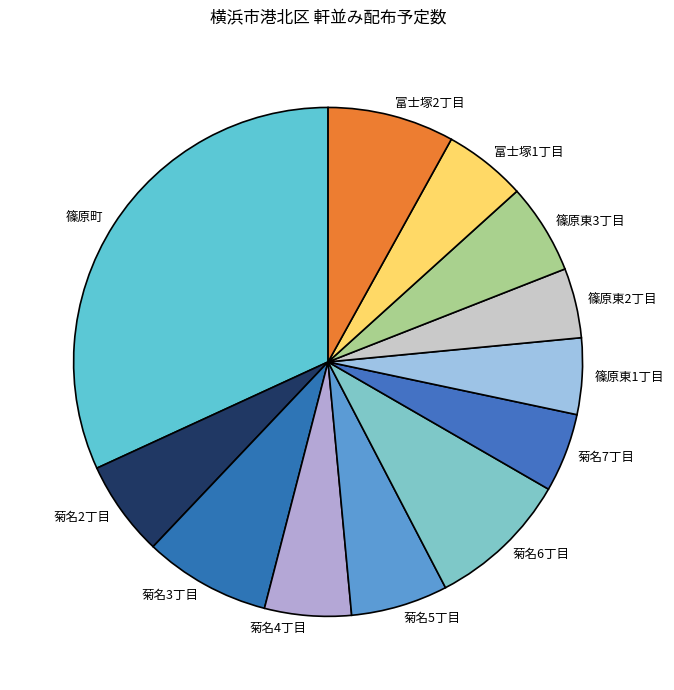

Is 篠原町 the majority of the pie?

No